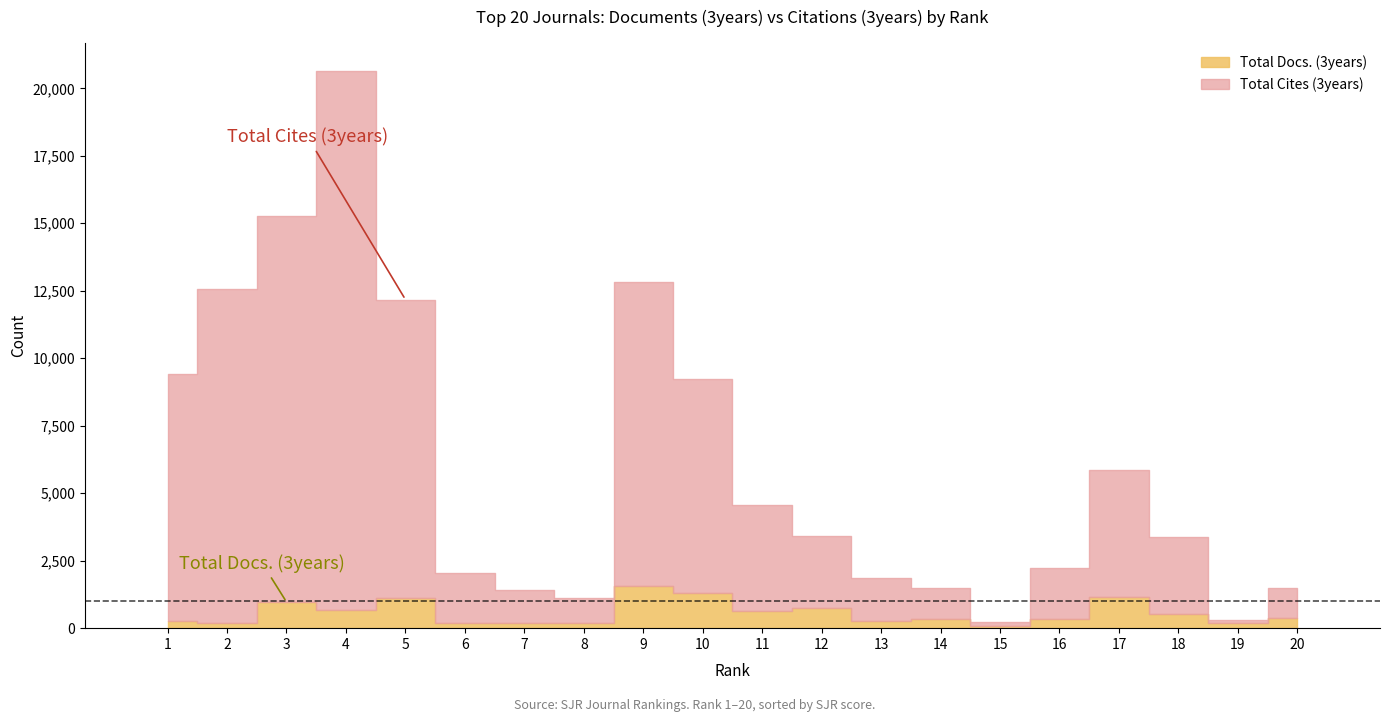

Does the chart contain any negative values?

No